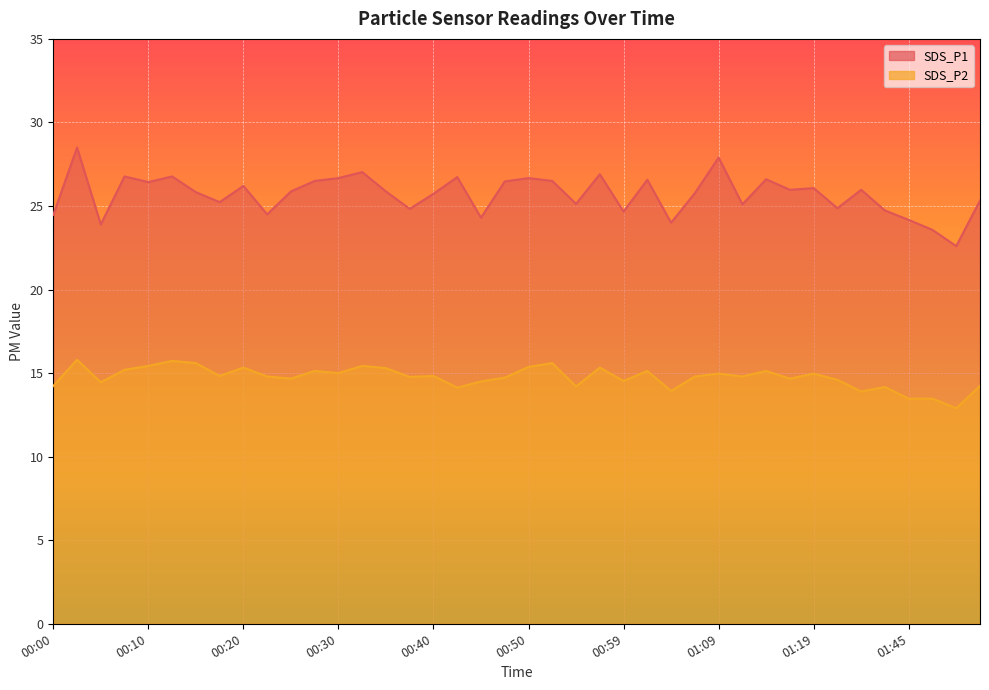

Rank the categories by SDS_P1 value from lowest to highest.

01:50, 01:47, 00:05, 01:04, 01:45, 00:45, 00:00, 00:22, 00:59, 01:42, 00:37, 01:24, 01:12, 00:54, 00:18, 01:52, 00:40, 01:07, 00:15, 00:25, 00:35, 01:17, 01:40, 01:19, 00:20, 00:10, 00:47, 00:27, 00:52, 01:02, 01:14, 00:30, 00:50, 00:42, 00:08, 00:13, 00:57, 00:32, 01:09, 00:03